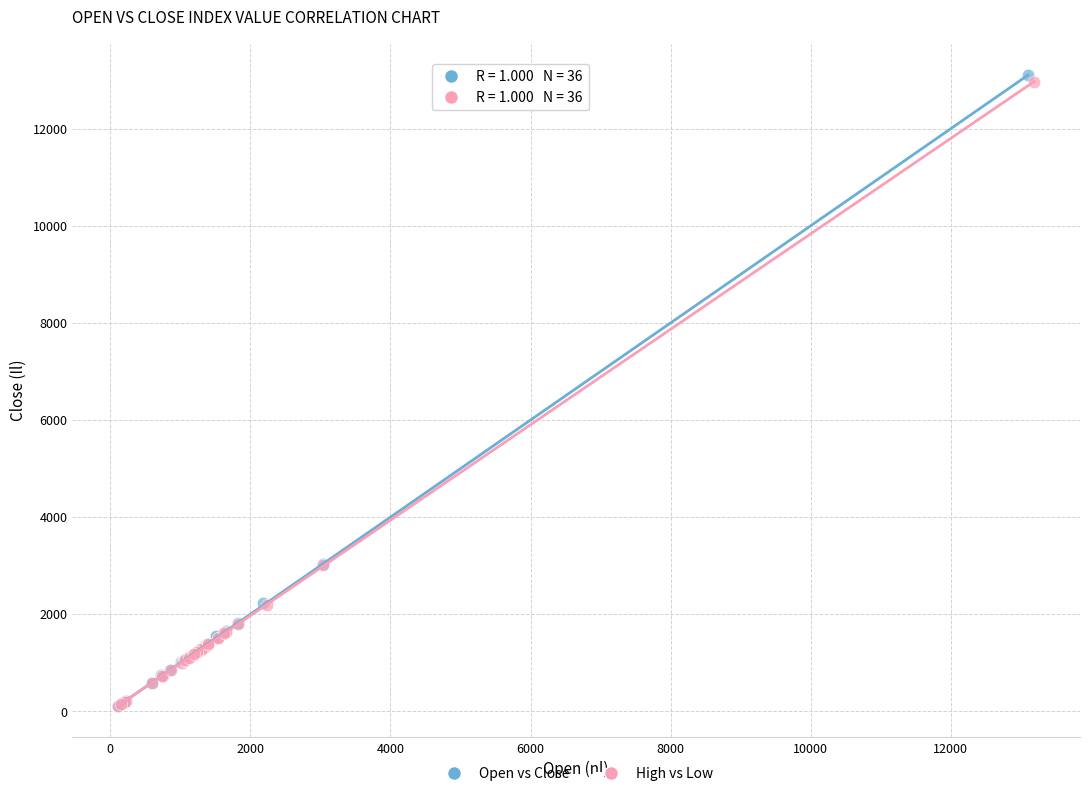

Which series has the widest spread of Y values?

Open vs Close